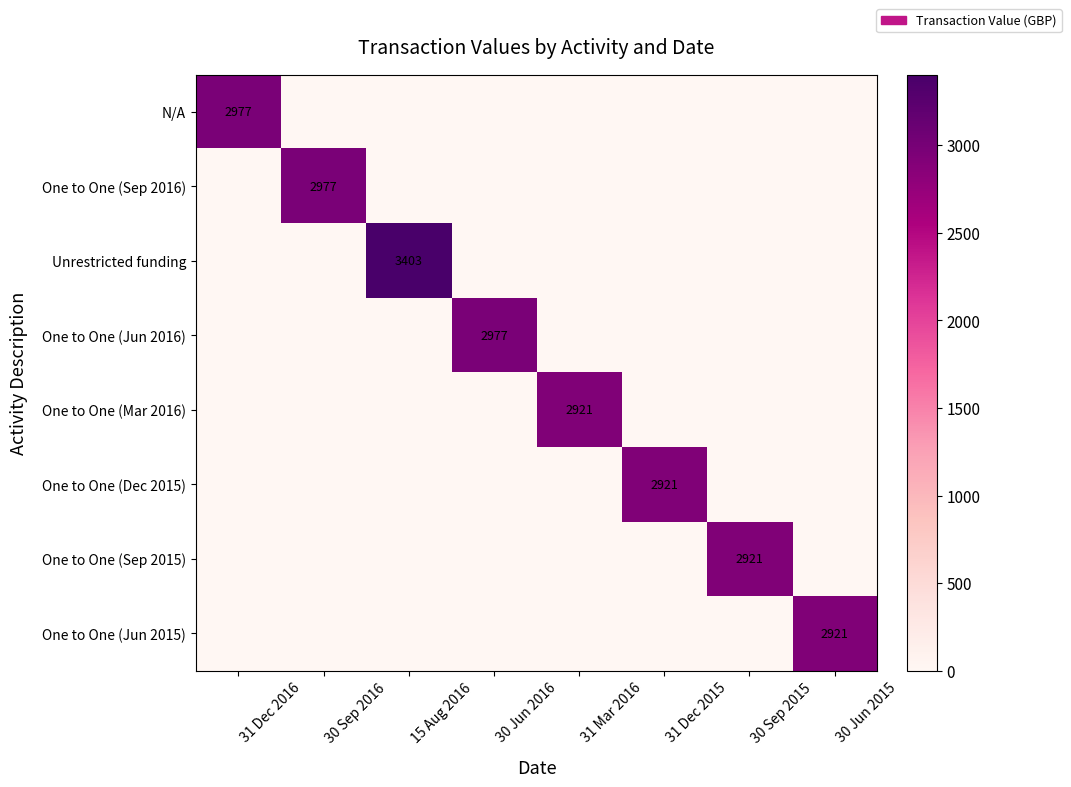

The value of N/A at 31 Dec 2016 is 4698. True or false?

False